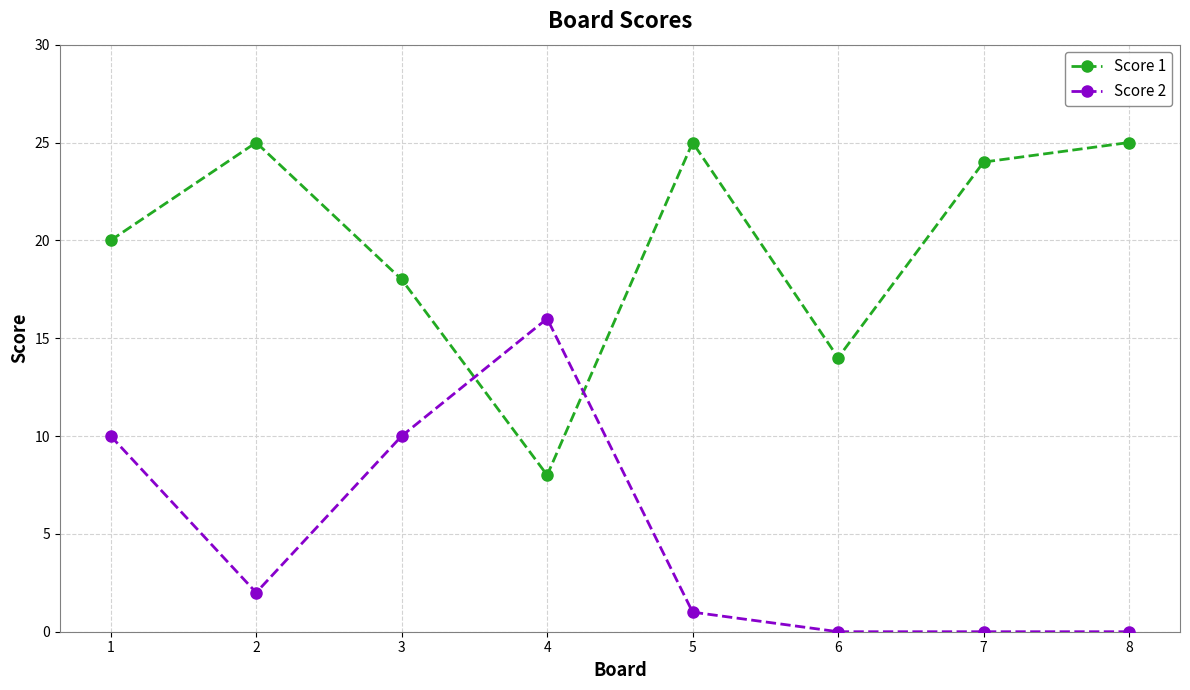

At 4, list the series in order from largest to smallest.

Score 2, Score 1